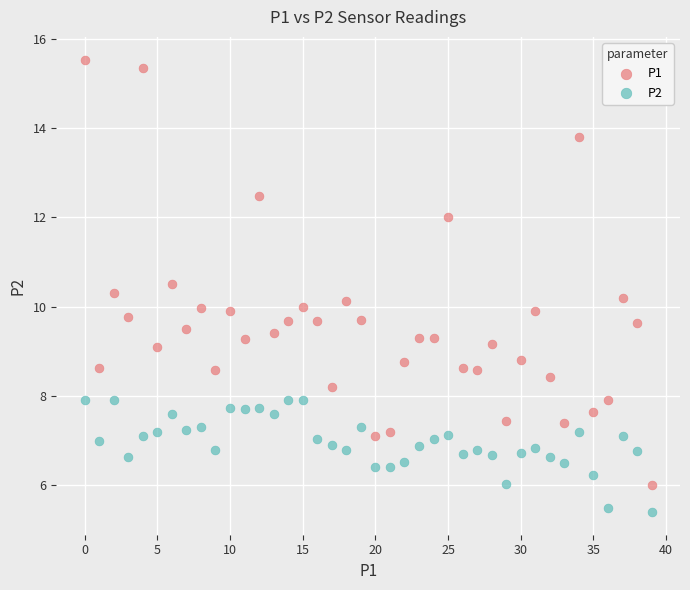

Across all data points, what is the range of Y values (max minus min)?

10.1